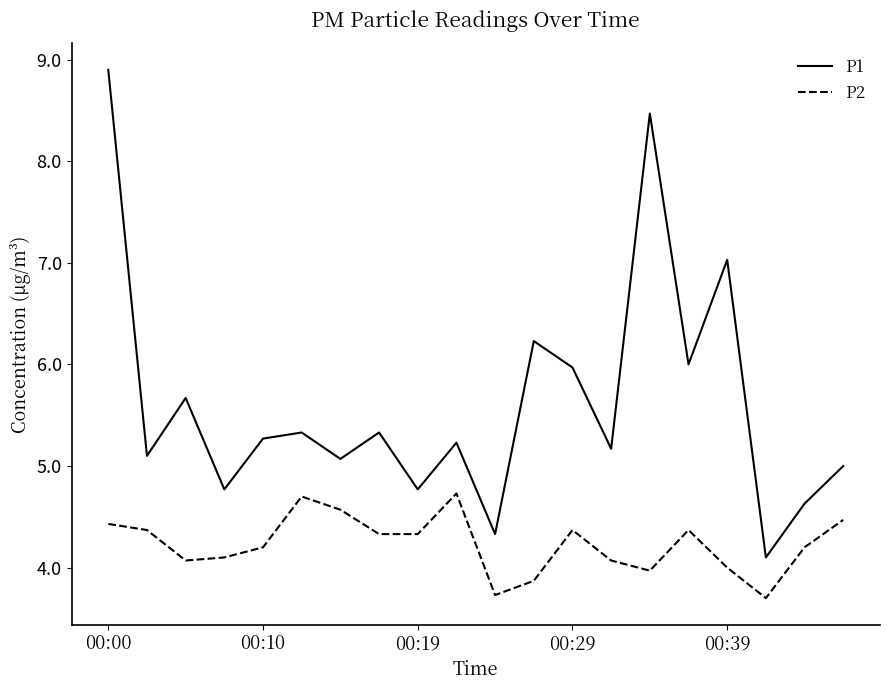

What is the maximum value shown in the chart?

8.9